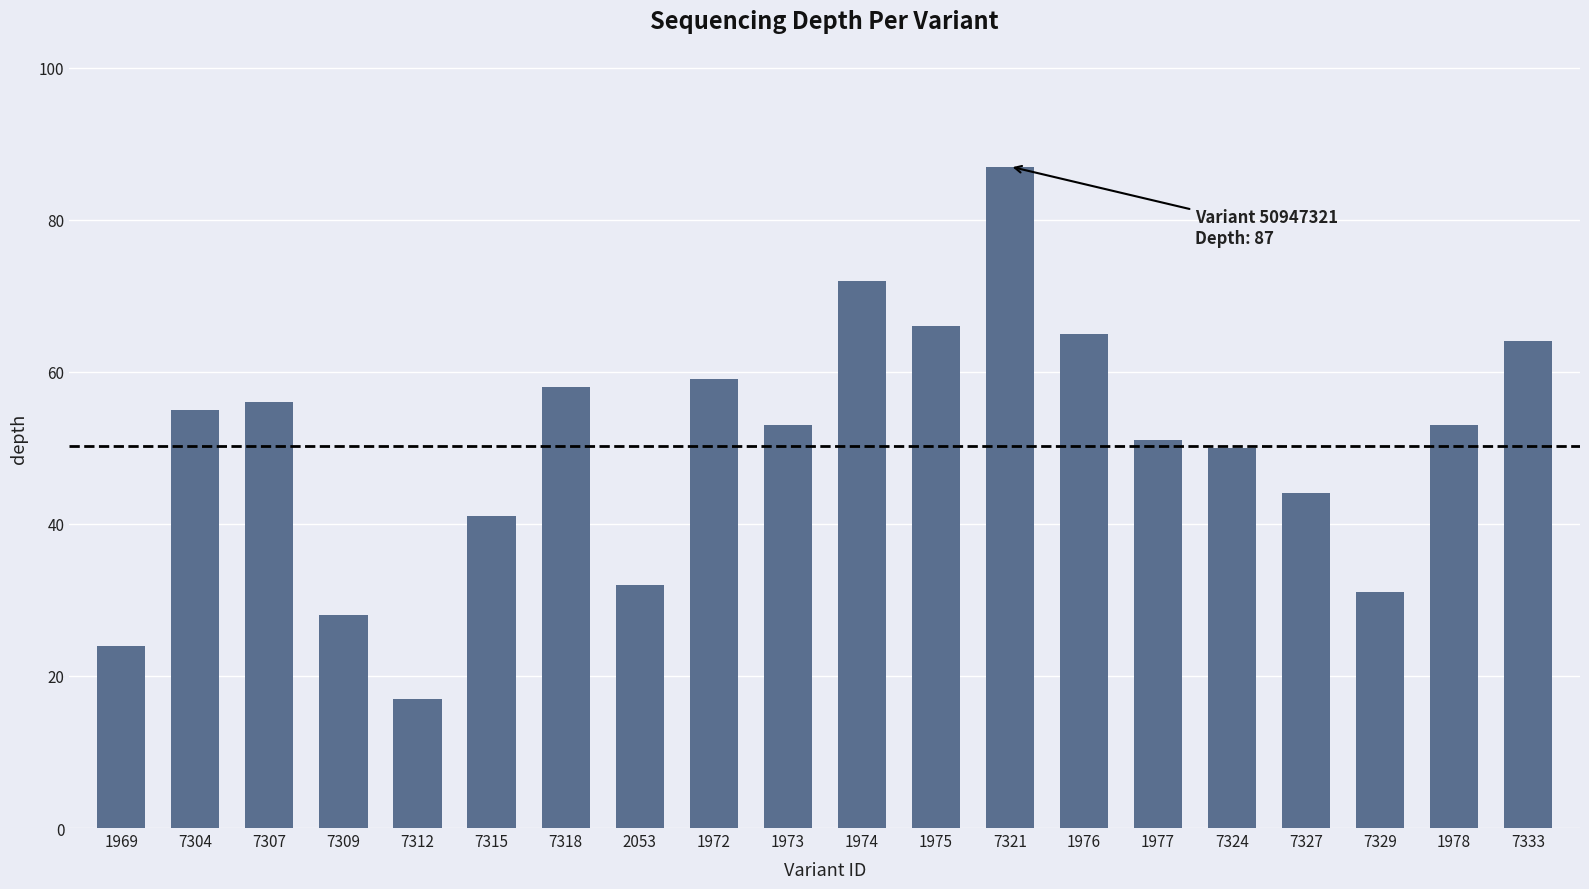

Is it true that the value at 7324 is 50?

True